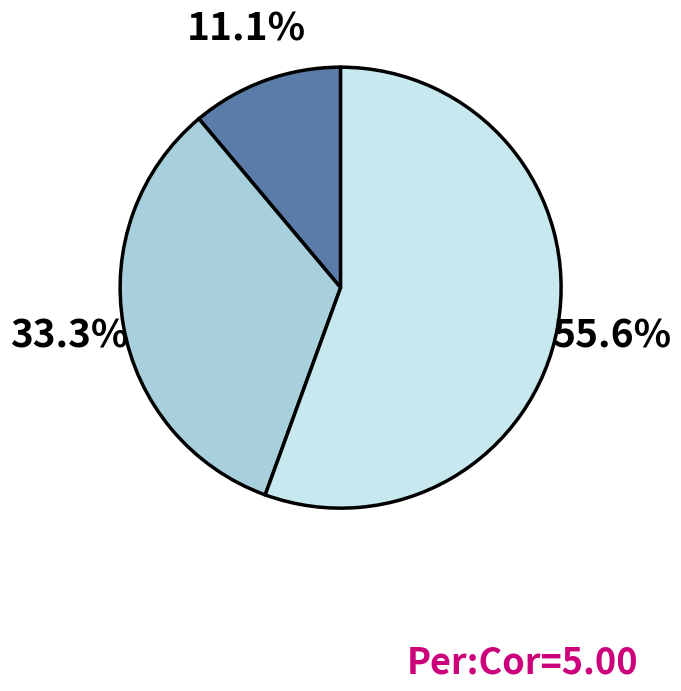

Is there any slice that represents more than half of the pie?

Yes